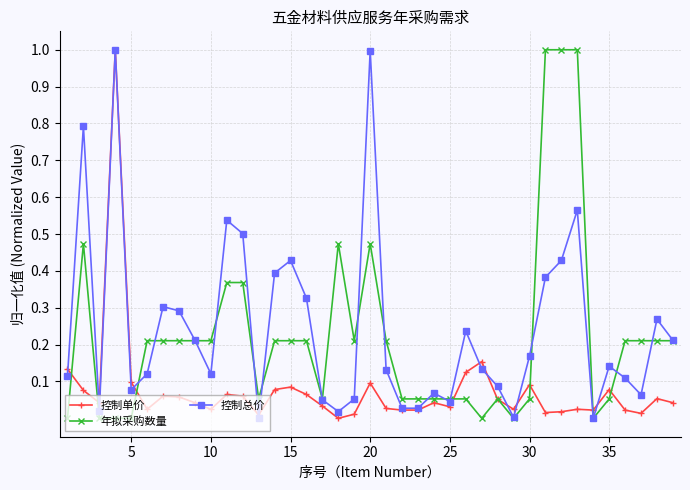

What is the greatest value displayed?

1.0